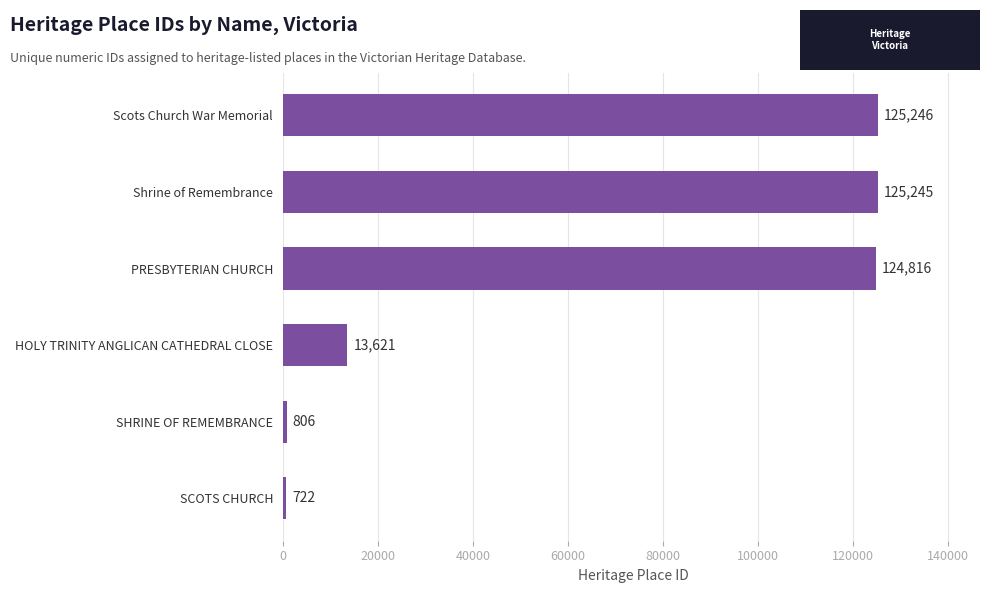

What value does the data have at HOLY TRINITY ANGLICAN CATHEDRAL CLOSE?

13621